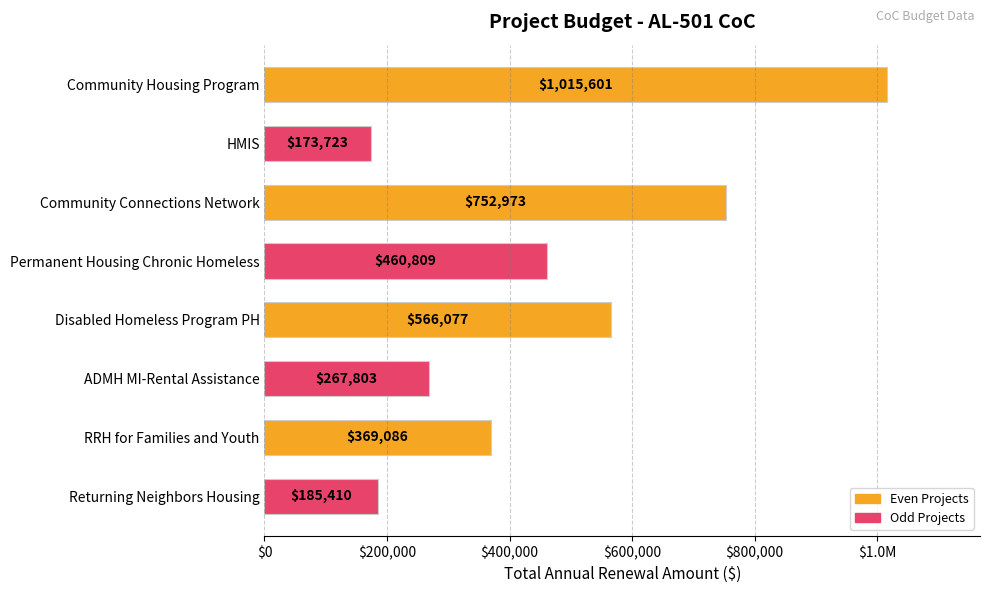

Does the chart contain any negative values?

No